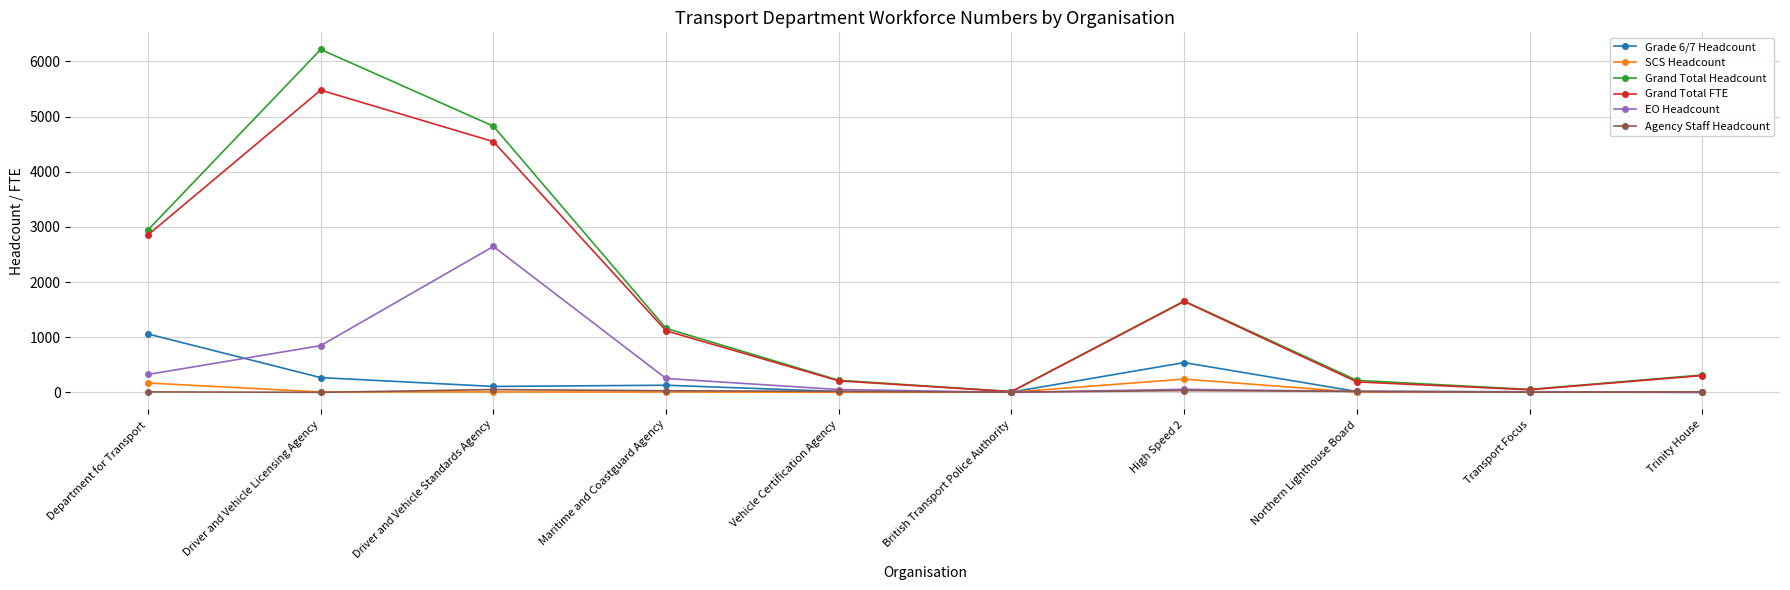

What value does the Grand Total Headcount series have at Driver and Vehicle Licensing Agency?

6215